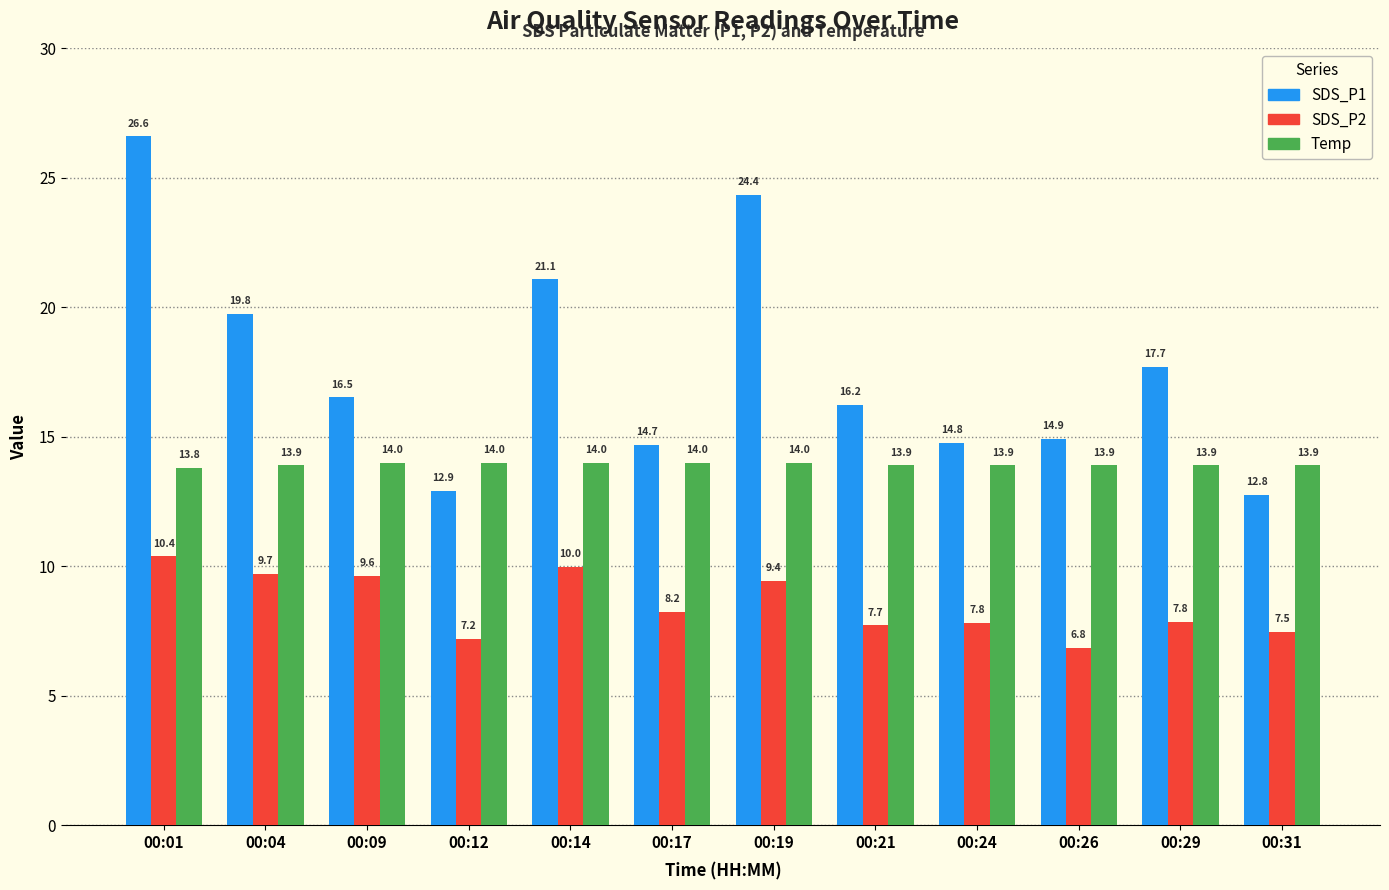

Rank the series by their maximum value, from lowest to highest.

SDS_P2, Temp, SDS_P1